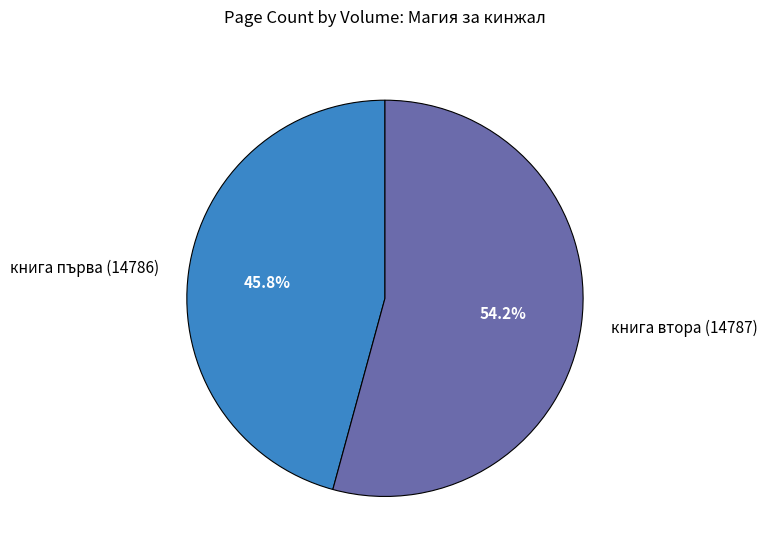

What percentage is the книга втора (14787) slice, to the nearest percent?

54%